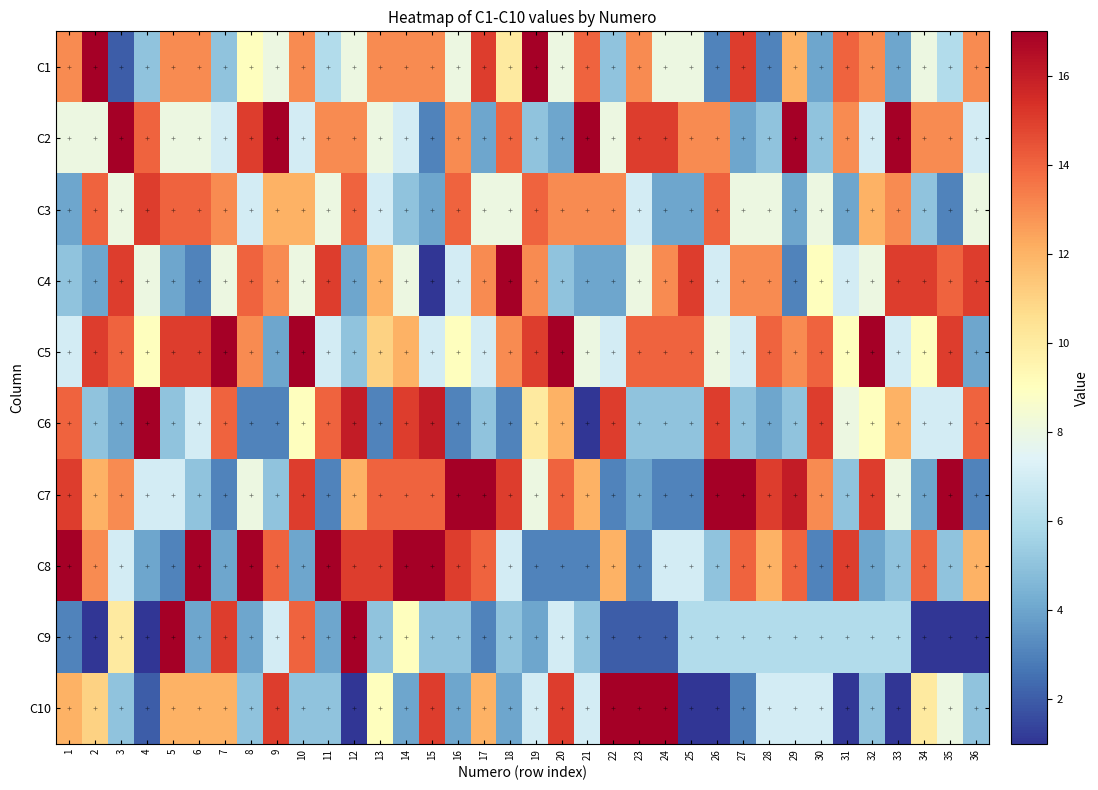

Rank the series at 24 from lowest to highest value.

C9, C7, C3, C6, C8, C1, C4, C5, C2, C10